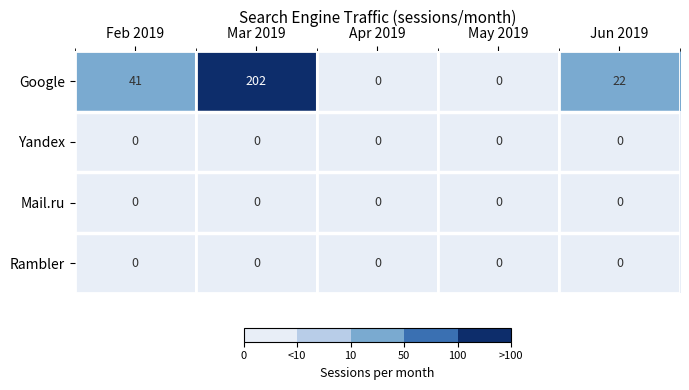

The Mail.ru series shows 0 at May 2019. True or false?

True